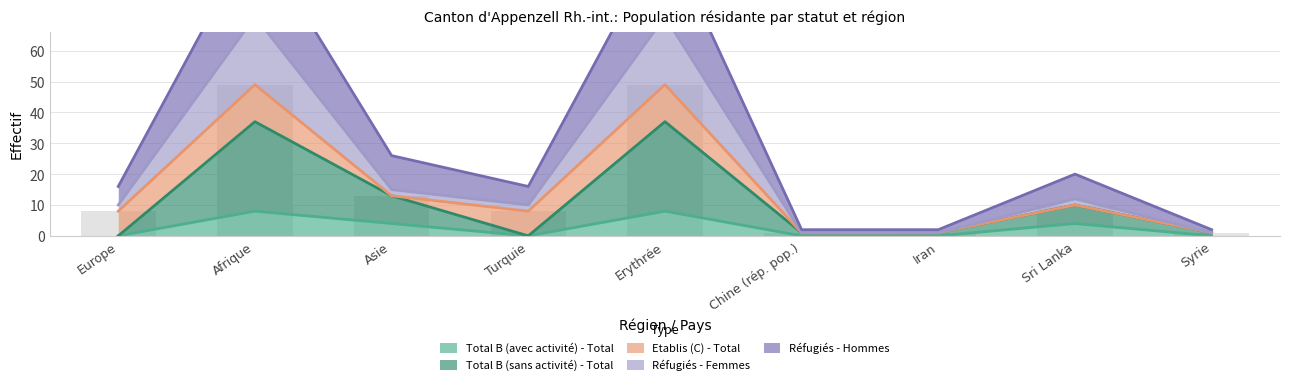

Is the value of Total B (sans activité) - Total at Chine (rép. pop.) greater than the value of Réfugiés - Hommes at Iran?

No